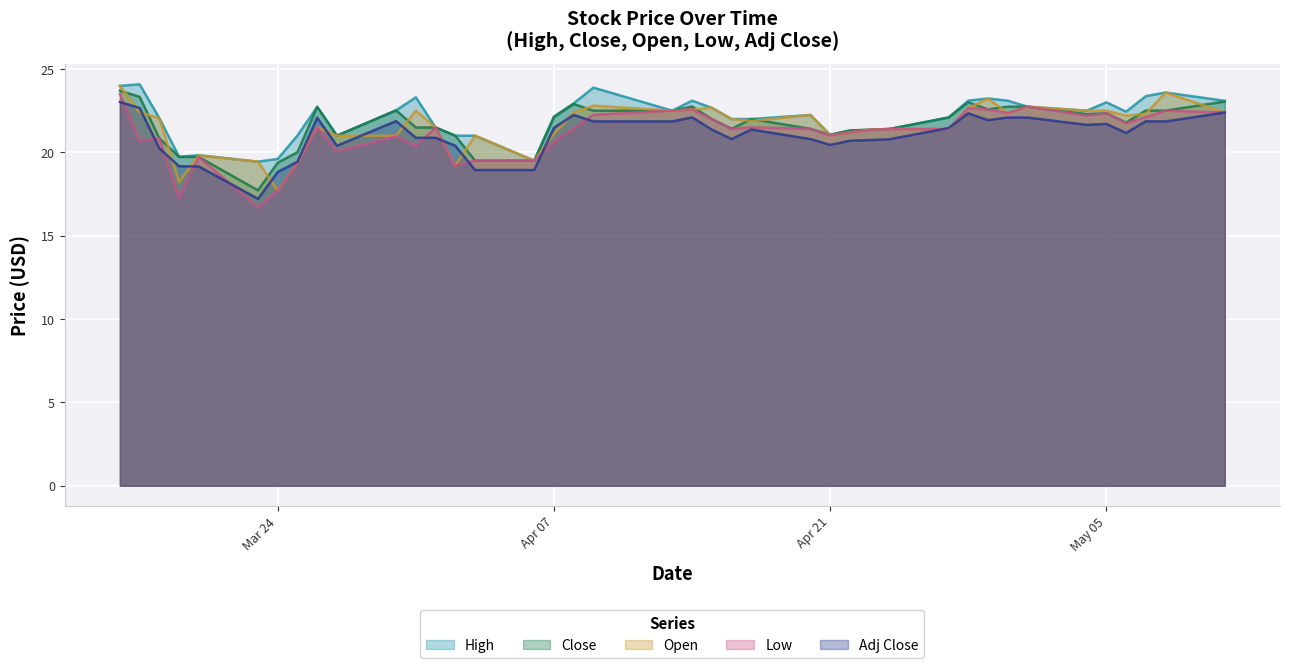

How many series are shown in this chart?

5